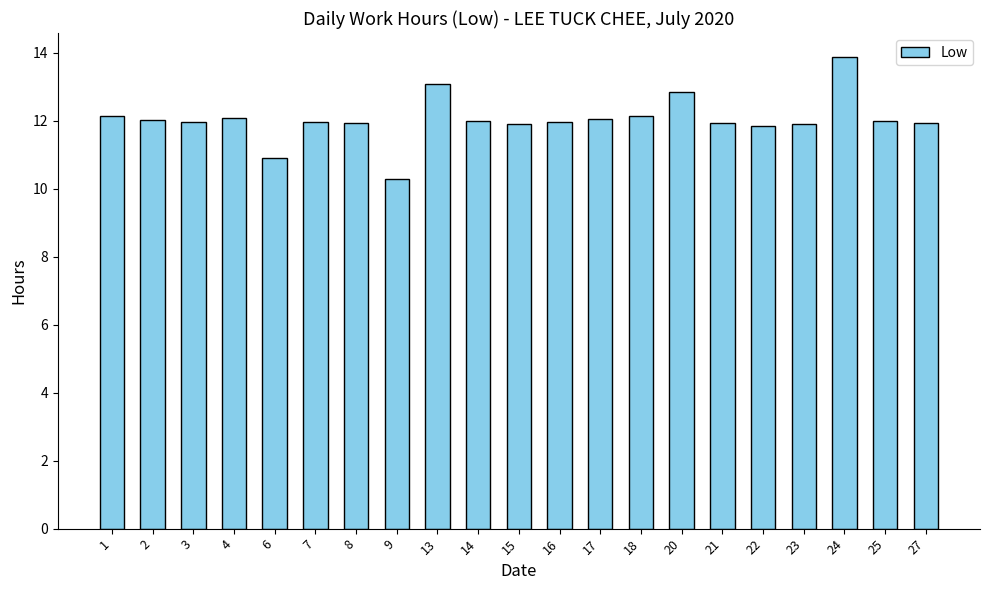

What is the change in value from 2 to 13?

+1.0